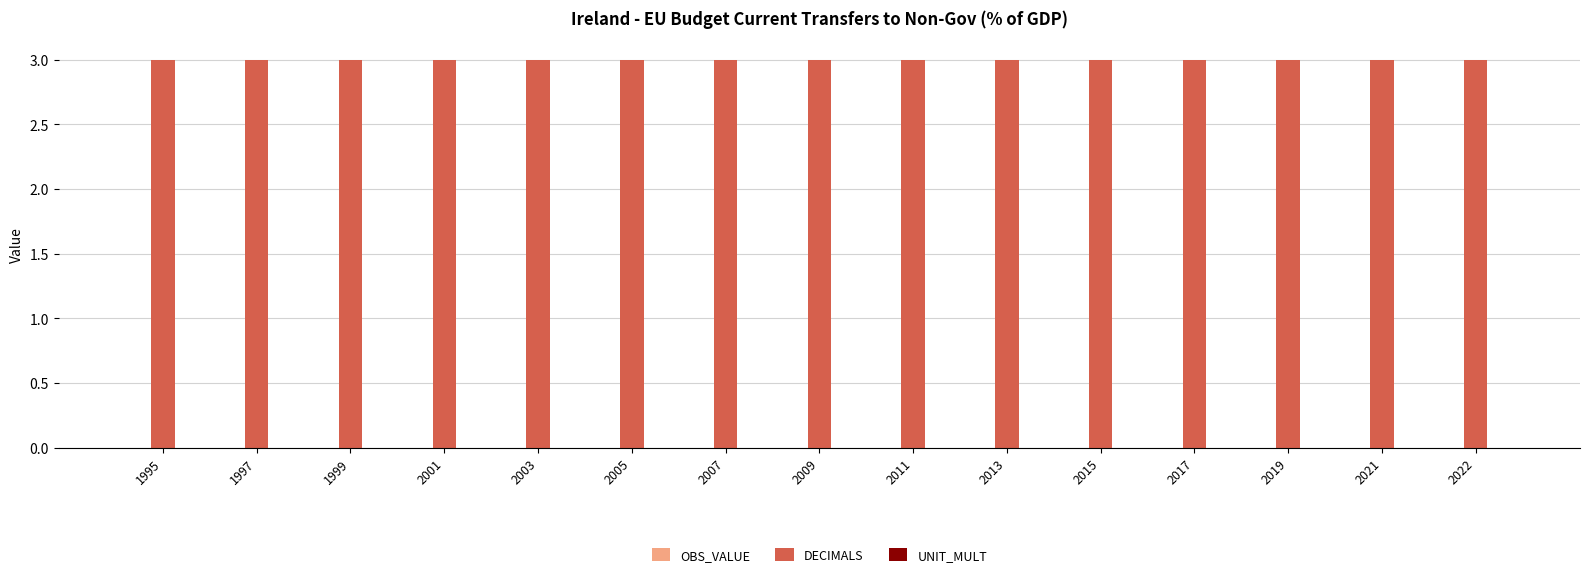

At 2013, list the series in order from smallest to largest.

OBS_VALUE, UNIT_MULT, DECIMALS